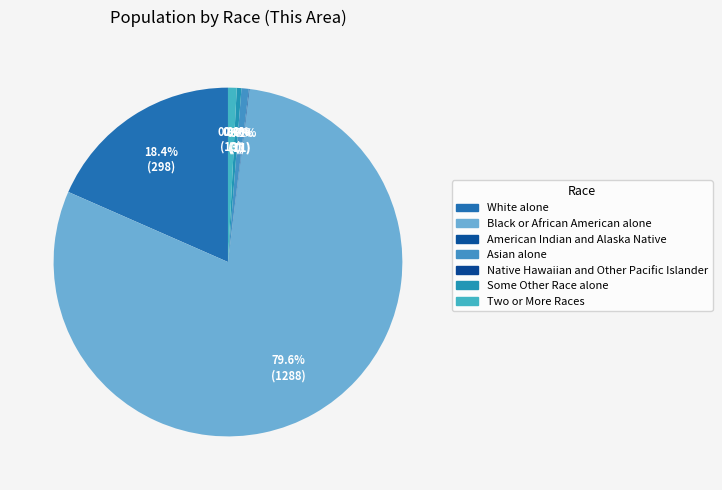

What is the ratio of the value at White alone to the value at Some Other Race alone?

42.6